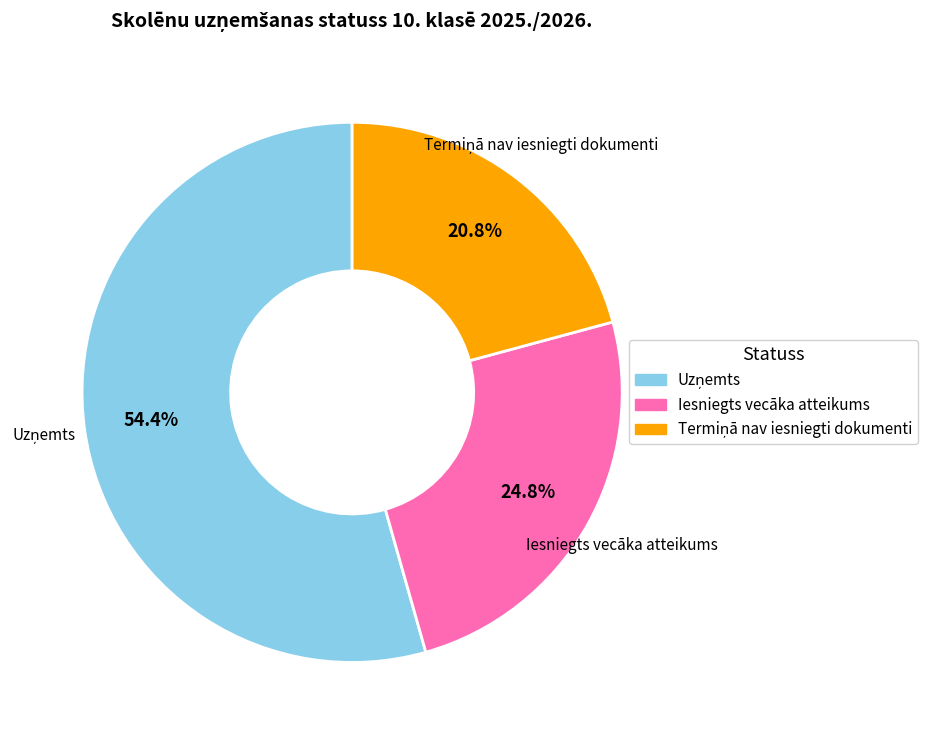

What portion of the pie excludes Iesniegts vecāka atteikums?

75.2%